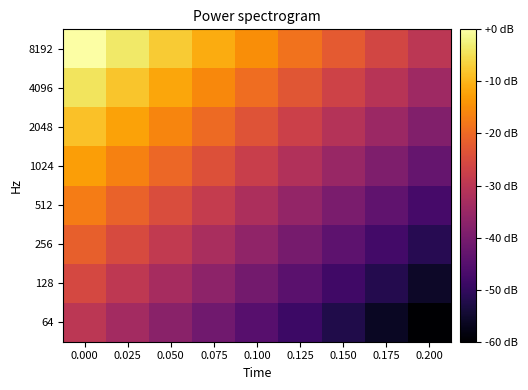

What is the difference between the highest and lowest values at 0.050?

30.0